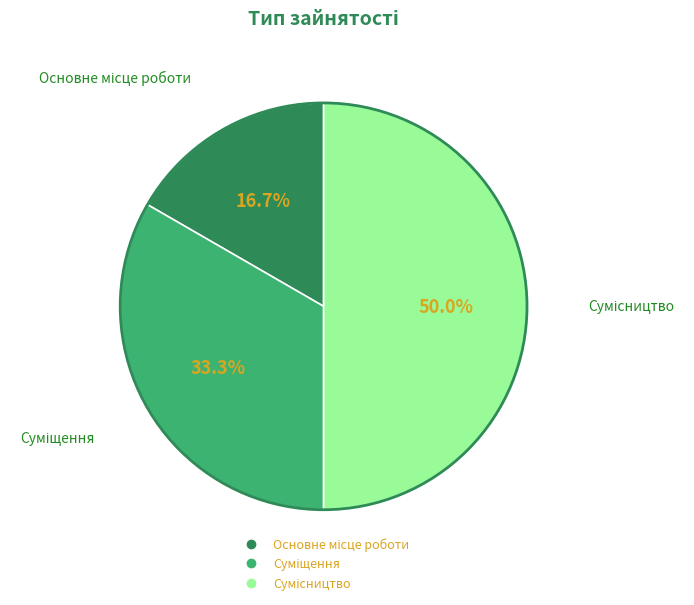

Rank the categories by value from lowest to highest.

Основне місце роботи, Суміщення, Сумісництво